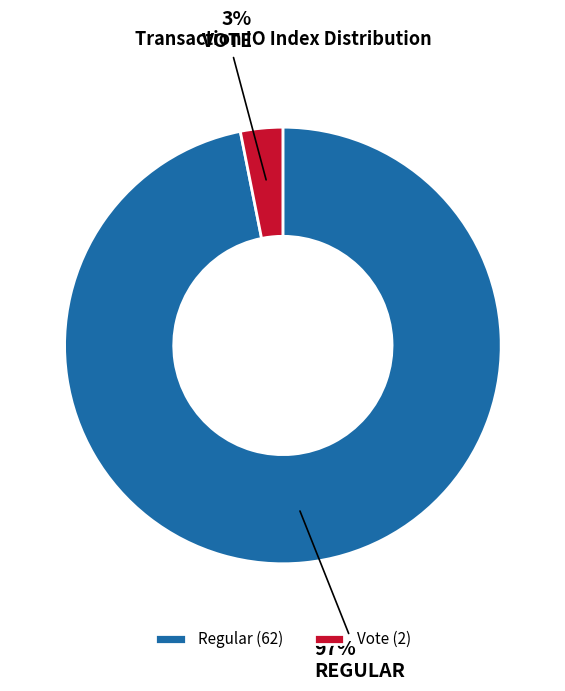

How many segments does this pie chart have?

2